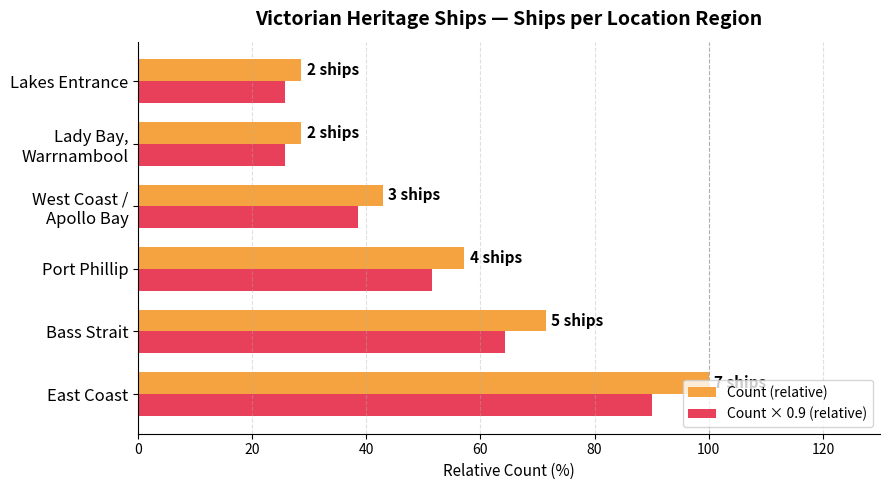

True or false: Count × 0.9 (relative) has a value of 51.4 at Port Phillip.

True